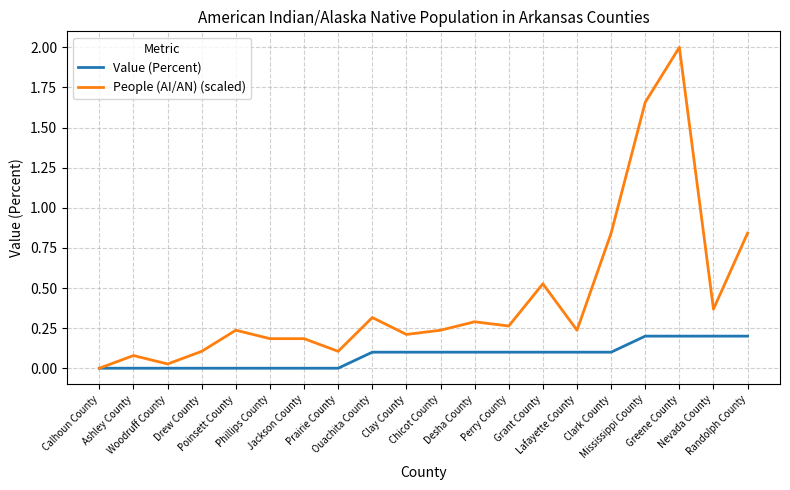

Which series has the largest range (max minus min)?

People (AI/AN) (scaled)